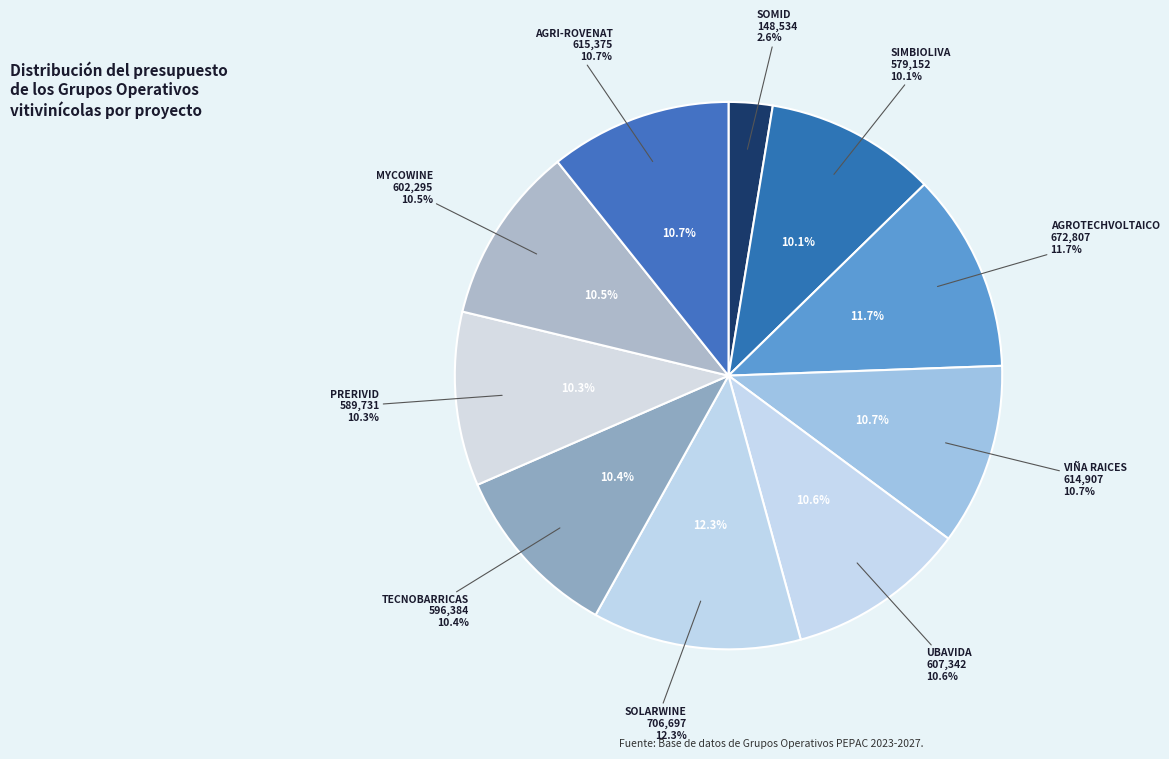

Count the number of slices in the pie.

10